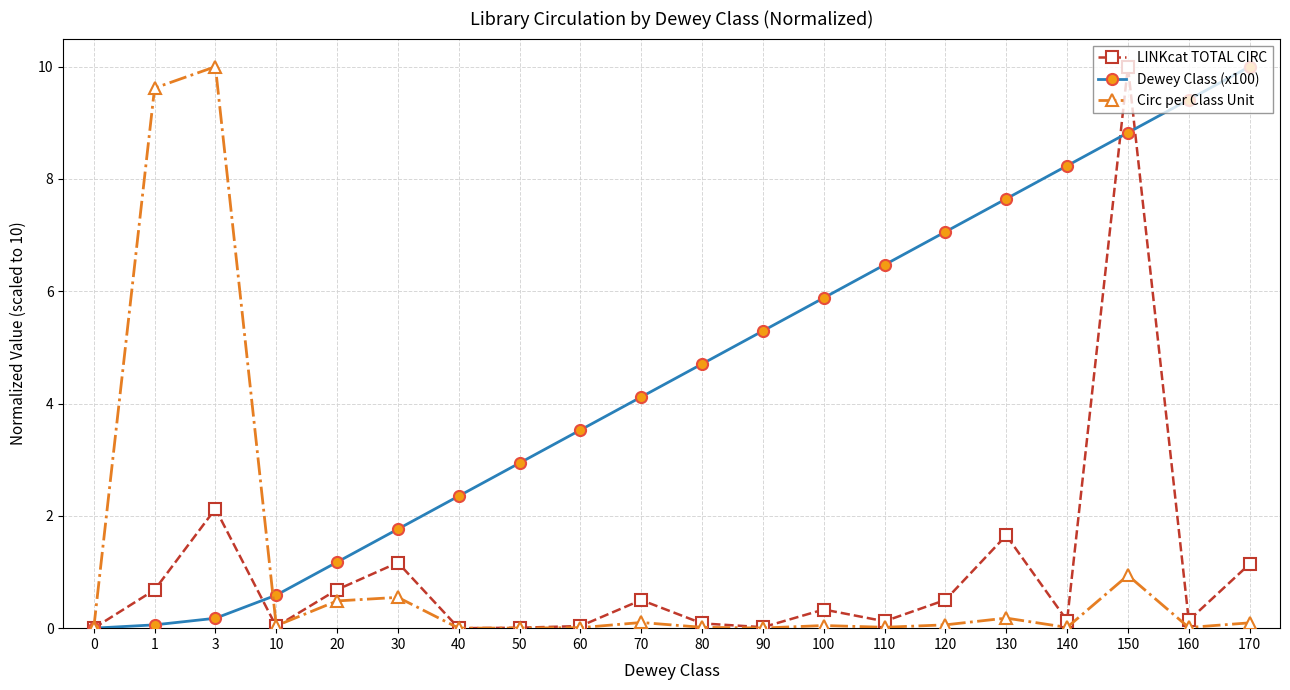

Where is Circ per Class Unit nearest to the value 5?

150